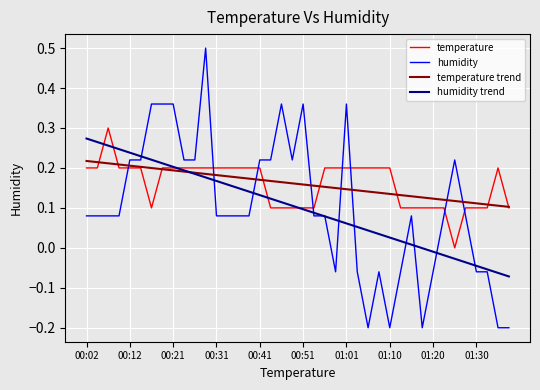

How many times do humidity trend and temperature cross each other?

5